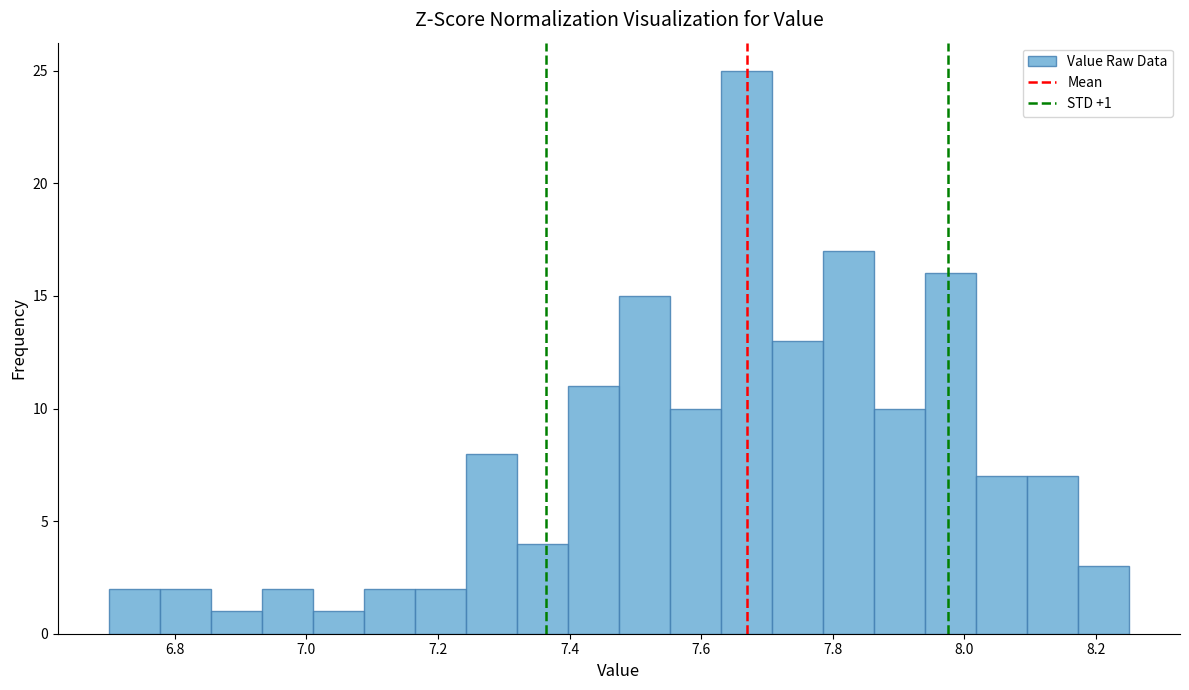

Around what value on the x-axis is the tallest bar? Give the approximate position of its centre, as read against the axis.

7.66